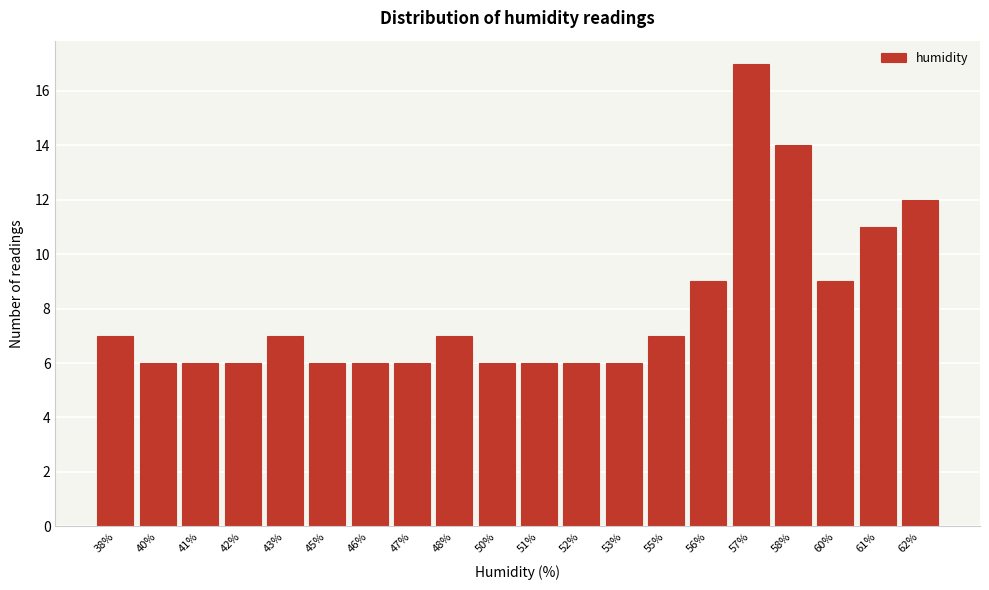

Reading left to right, extract all data points from this chart.

38%=7	40%=6	41%=6	42%=6	43%=7	45%=6	46%=6	47%=6	48%=7	50%=6	51%=6	52%=6	53%=6	55%=7	56%=9	57%=17	58%=14	60%=9	61%=11	62%=12